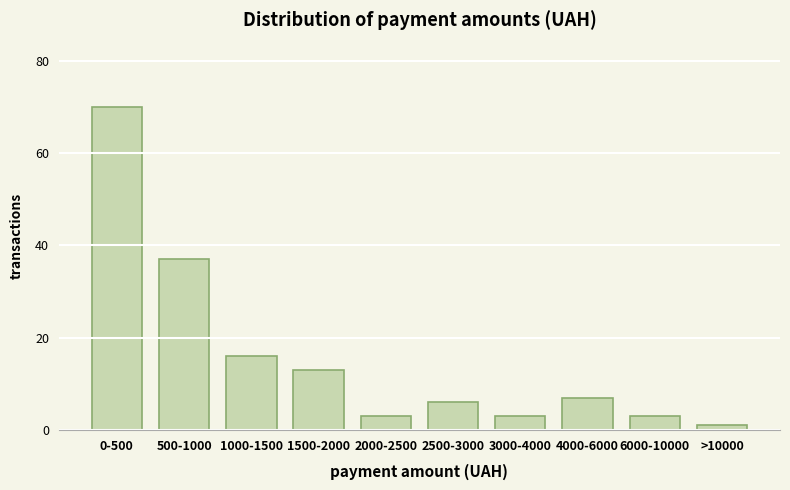

Reading right to left, transcribe all the data shown in this chart.

>10000=1	6000-10000=3	4000-6000=7	3000-4000=3	2500-3000=6	2000-2500=3	1500-2000=13	1000-1500=16	500-1000=37	0-500=70